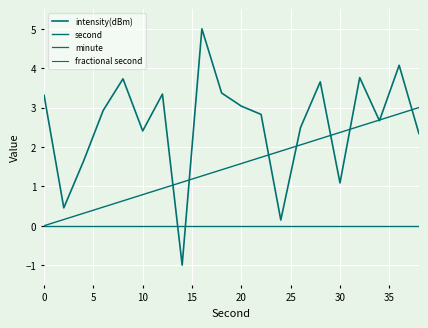

Reading left to right, list all the values displayed in this chart.

intensity(dBm): 3.3	0.5	1.6	2.9	3.7	2.4	3.3	-1.0	5.0	3.4	3.0	2.8	0.1	2.5	3.7	1.1	3.8	2.7	4.1	2.3
second: 0.0	0.2	0.3	0.5	0.6	0.8	0.9	1.1	1.3	1.4	1.6	1.7	1.9	2.1	2.2	2.4	2.5	2.7	2.8	3.0
minute: 0.0	0.0	0.0	0.0	0.0	0.0	0.0	0.0	0.0	0.0	0.0	0.0	0.0	0.0	0.0	0.0	0.0	0.0	0.0	0.0
fractional second: 0.0	0.0	0.0	0.0	0.0	0.0	0.0	0.0	0.0	0.0	0.0	0.0	0.0	0.0	0.0	0.0	0.0	0.0	0.0	0.0